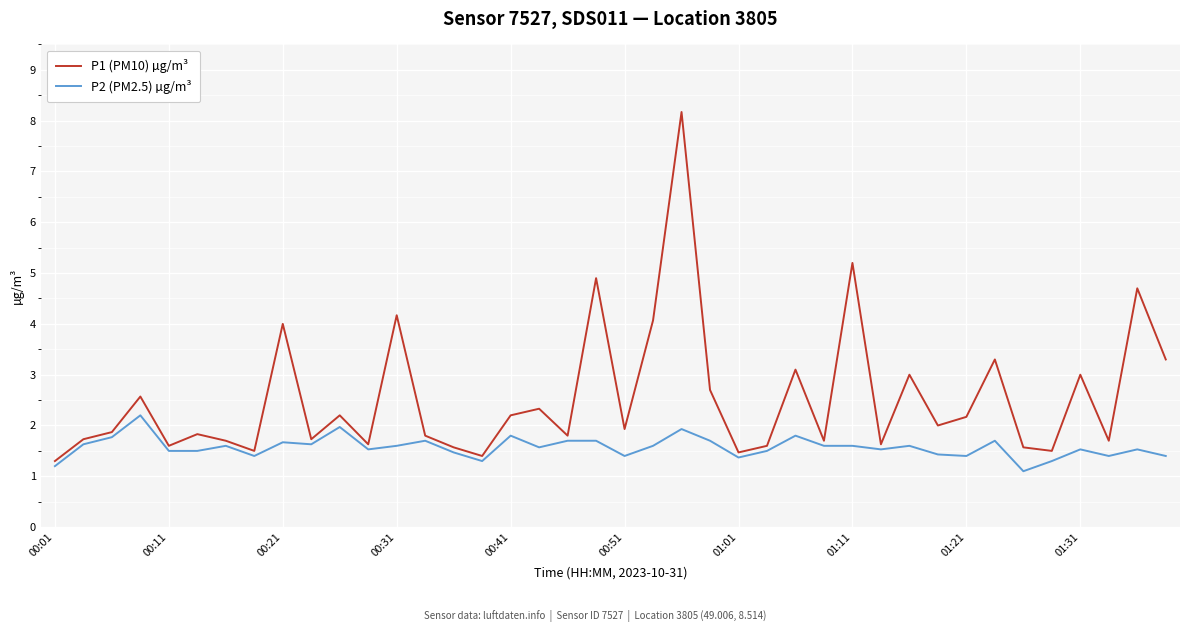

True or false: P2 (PM2.5) µg/m³ and P1 (PM10) µg/m³ intersect in this chart.

False